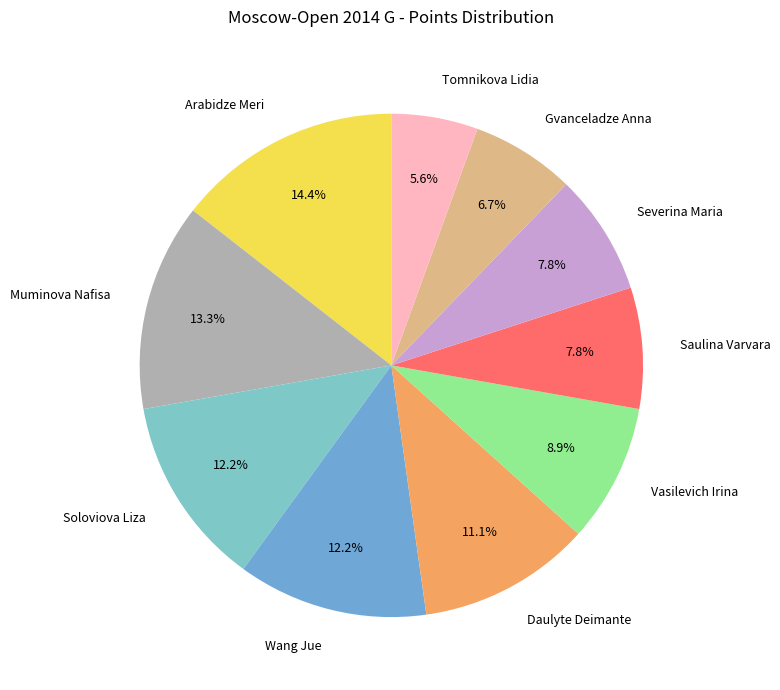

To the nearest percent, what is the difference between the Daulyte Deimante and Muminova Nafisa slice percentages?

2%